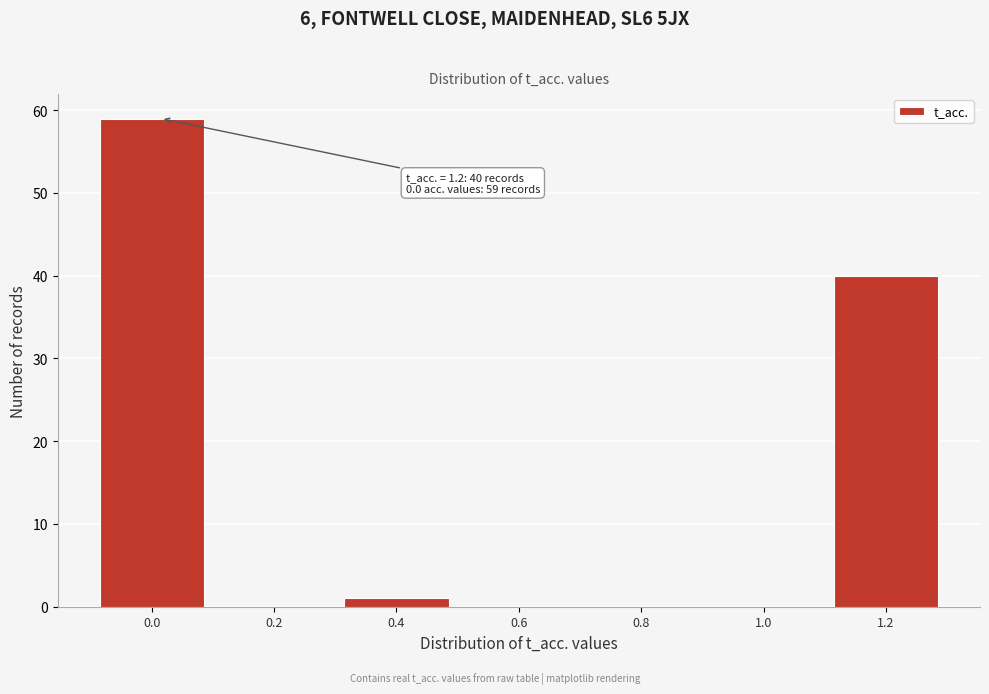

Reading right to left, transcribe all the data shown in this chart.

1.2=40	1.0=0	0.8=0	0.6=0	0.4=1	0.2=0	0.0=59